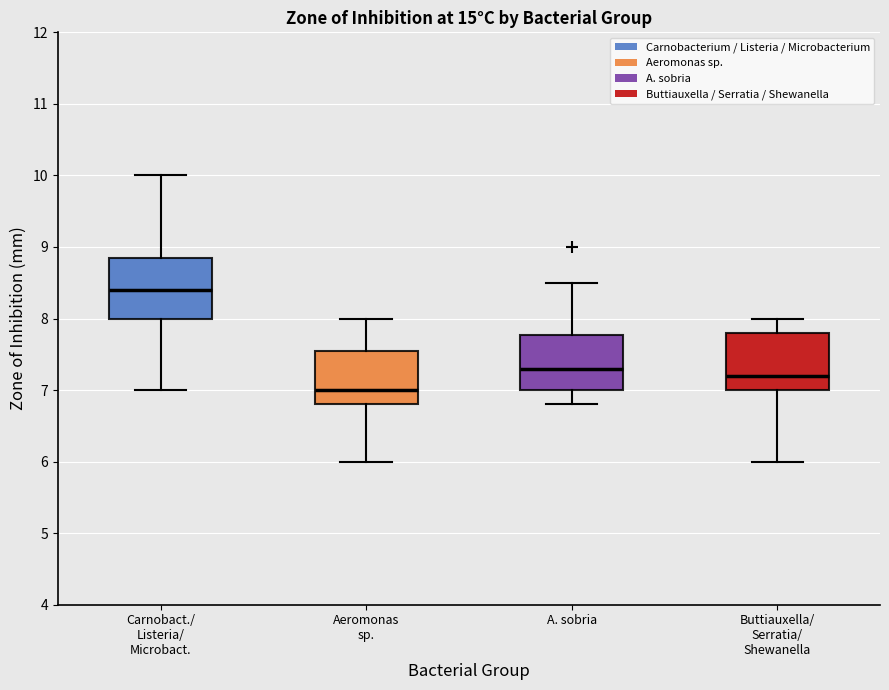

Which box has the highest median line?

Carnobact./ Listeria/ Microbact.